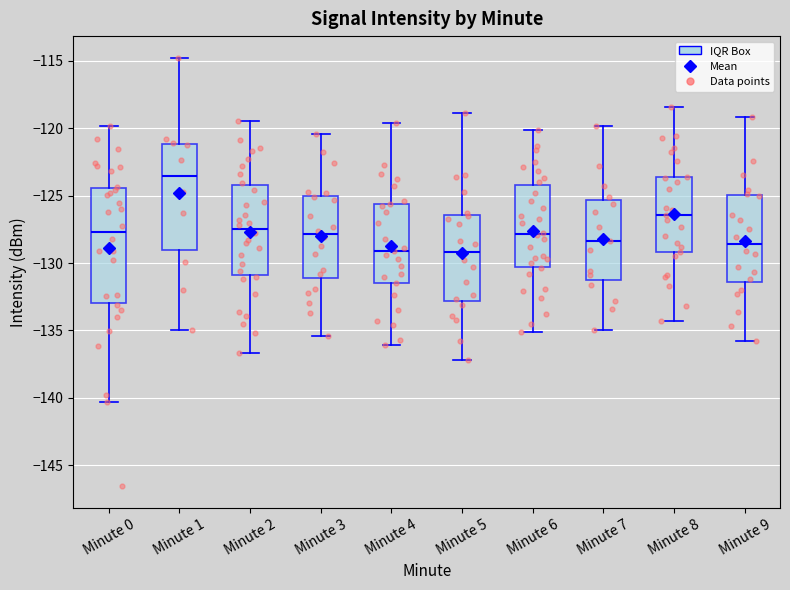

Where is the lower edge of the box for Minute 4 on the y-axis? The values are not printed on the chart, so give them approximately, as read against the axis.

-131.5